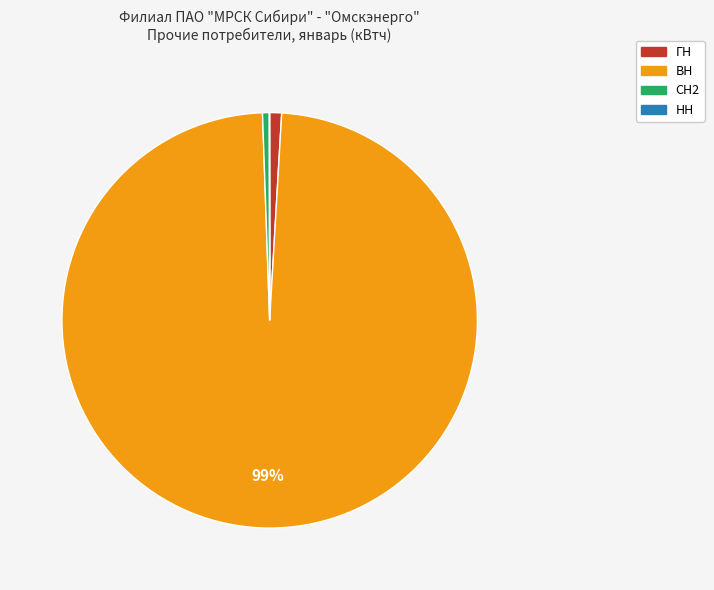

To the nearest percent, what is the average slice percentage?

25%